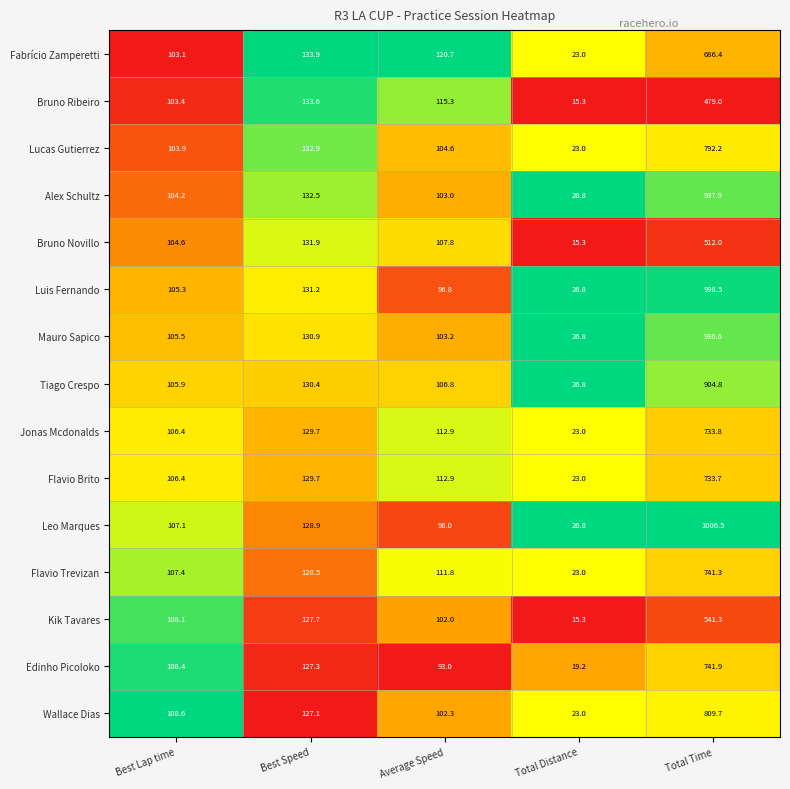

What is the total value across all series at Best Lap time?

1588.3